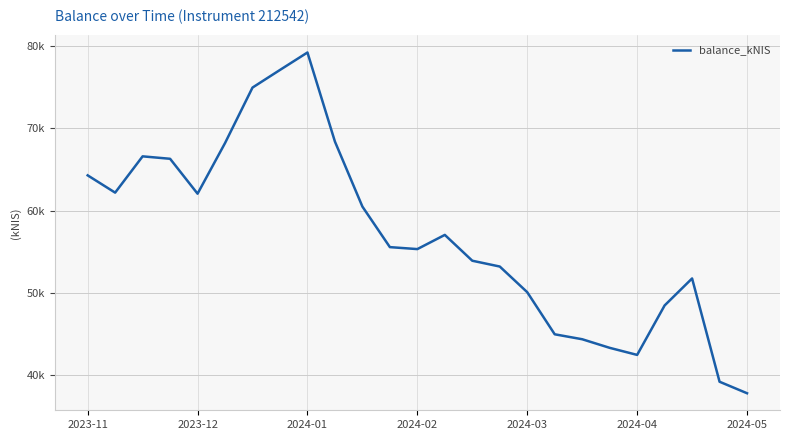

Which category has the highest value across all series?

2024-01